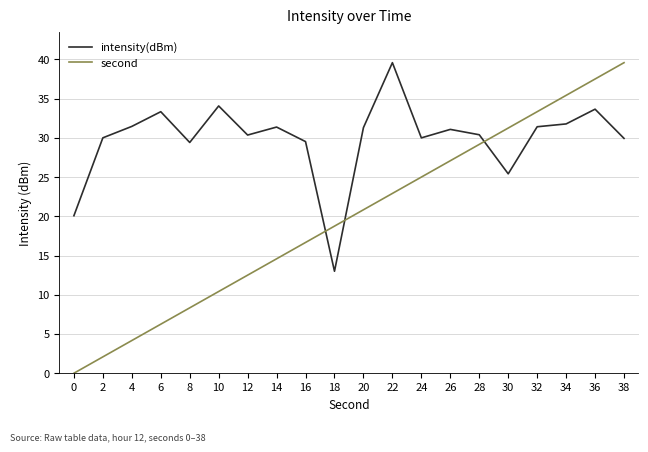

True or false: second has a value of 39.6 at 38.

True